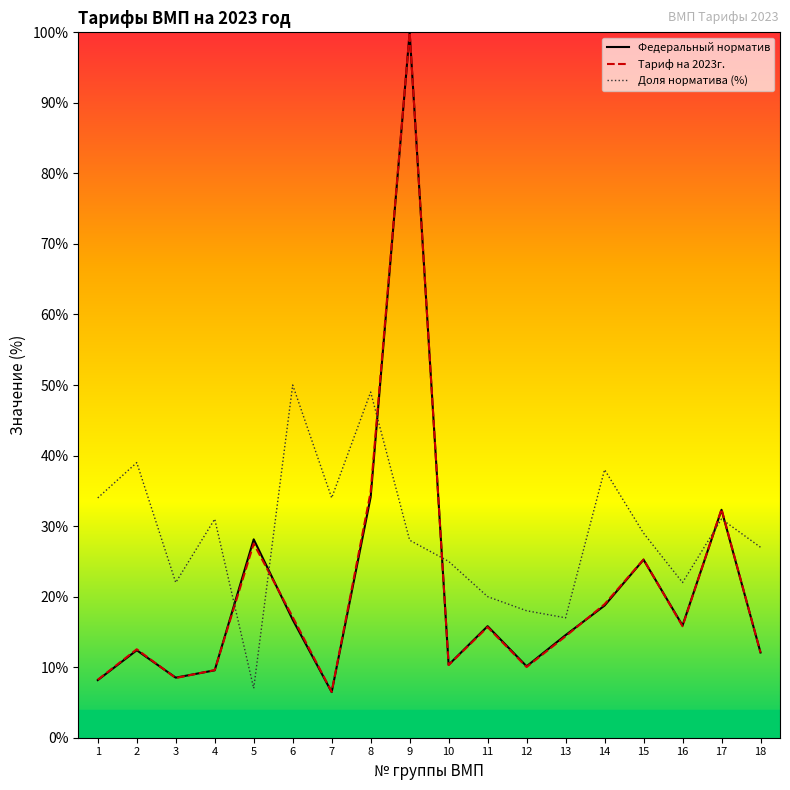

Between which two adjacent categories do Федеральный норматив and Доля норматива (%) first intersect?

4 and 5